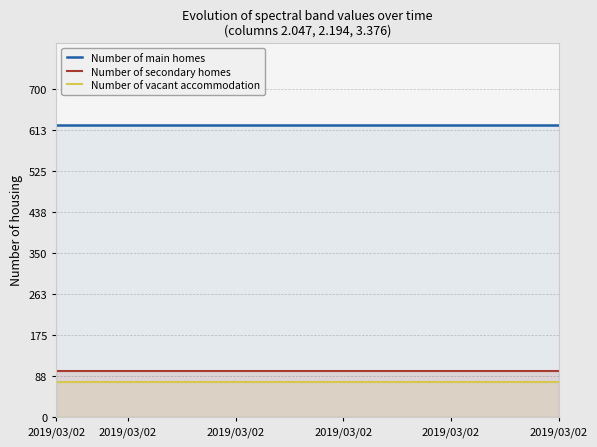

Is the value of Number of main homes at 7 greater than the value of Number of vacant accommodation at 12?

Yes